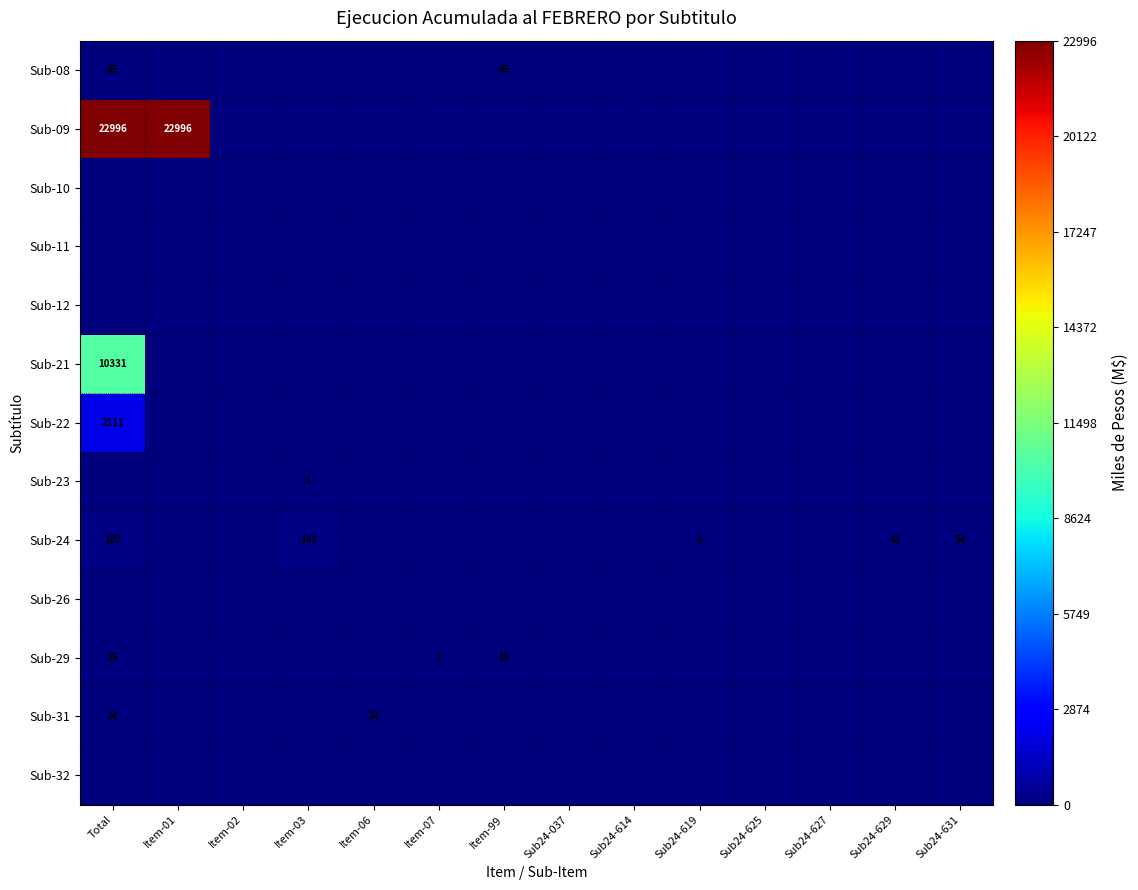

At how many categories does at least one series exceed 13643?

2